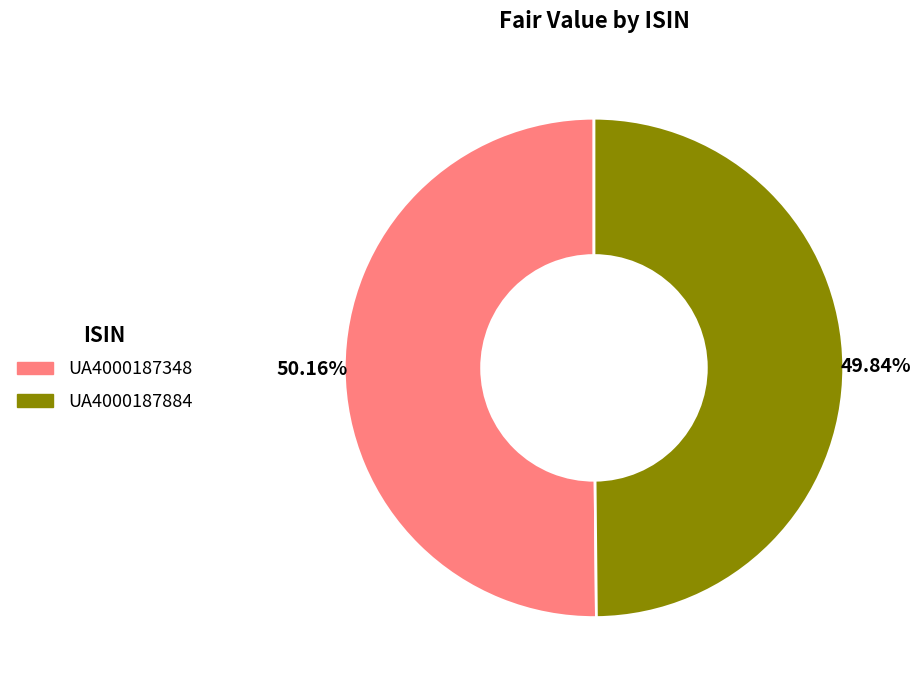

How many slices are in this pie chart?

2